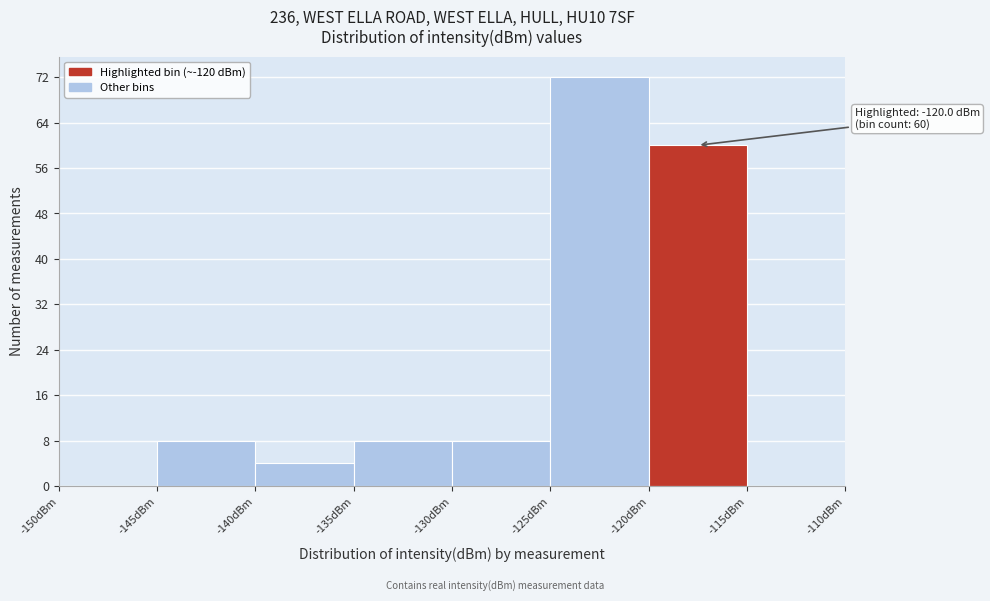

Over which range of the x-axis is the bar tallest?

-125 to -120